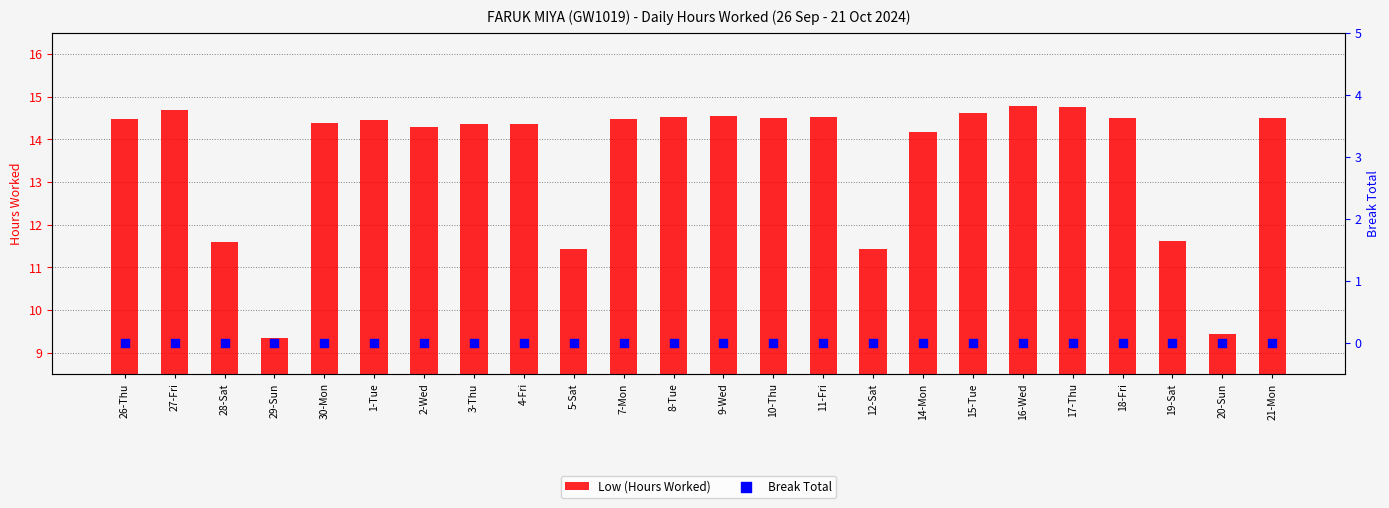

What are all the series names shown in the legend?

Low (Hours Worked), Break Total